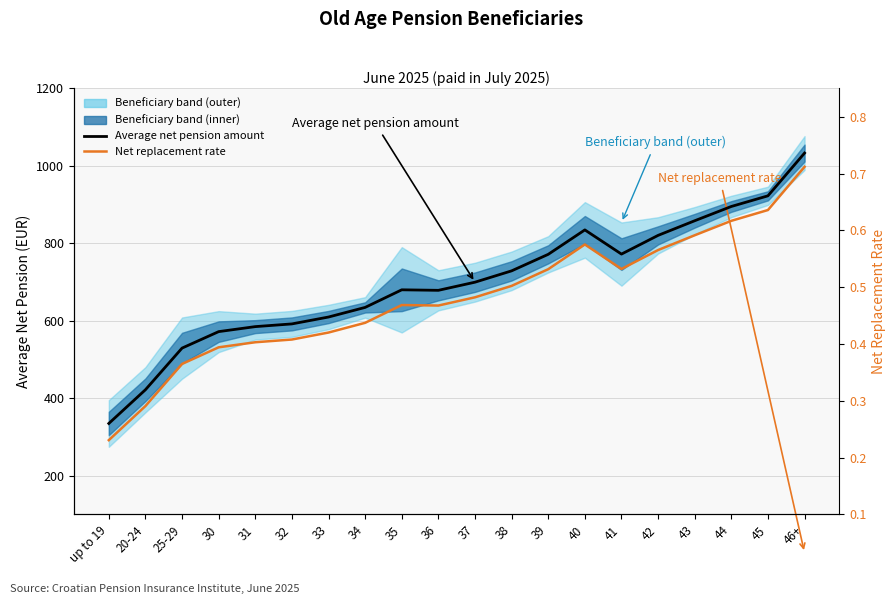

How many Net replacement rate values are between 0 and 1?

20